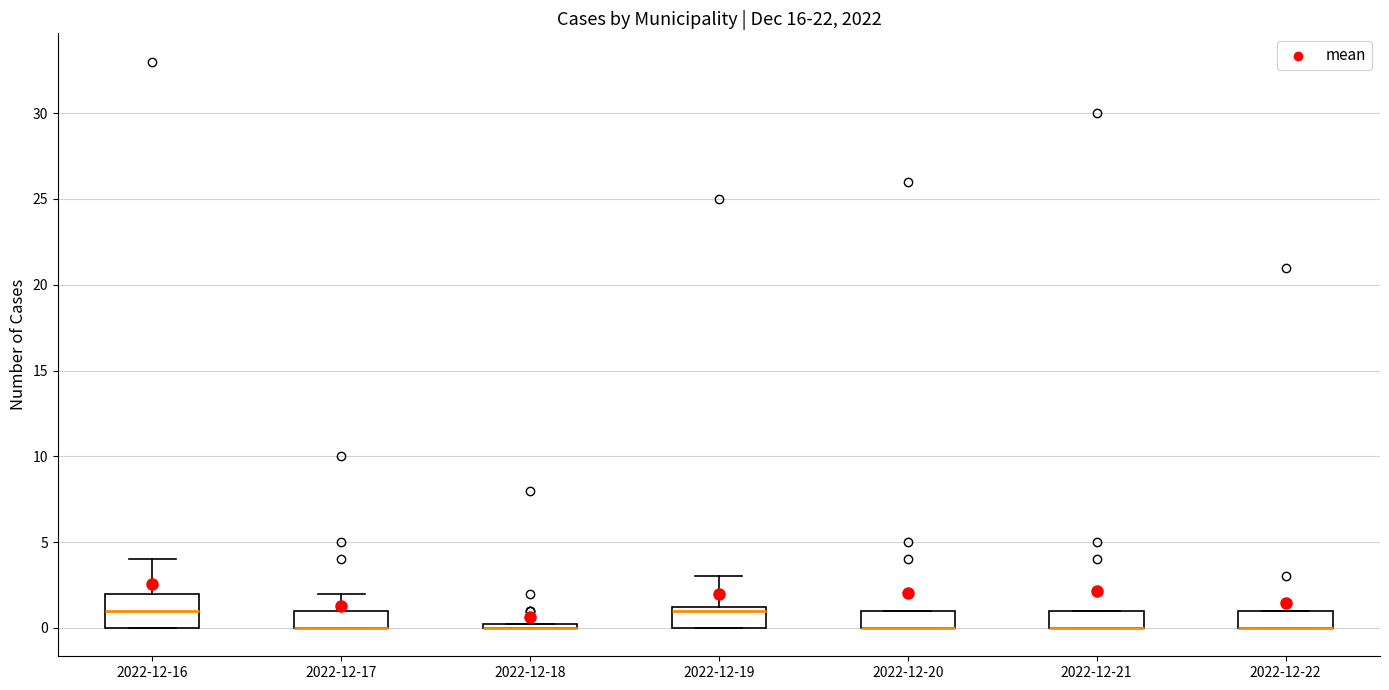

Which box is the tallest, from its lower edge to its upper edge?

2022-12-16